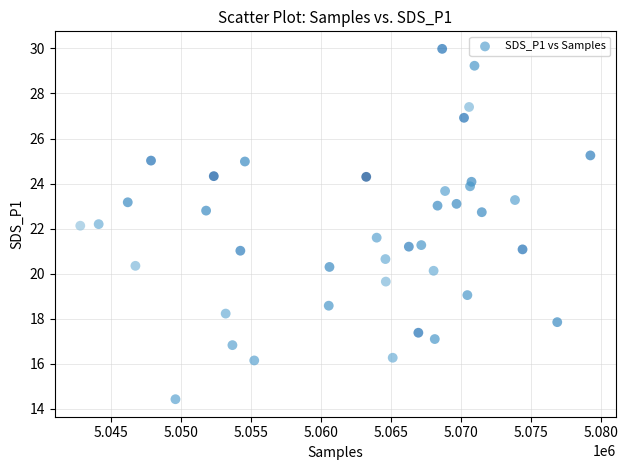

What is the range of X values (max minus min)?

36414.0